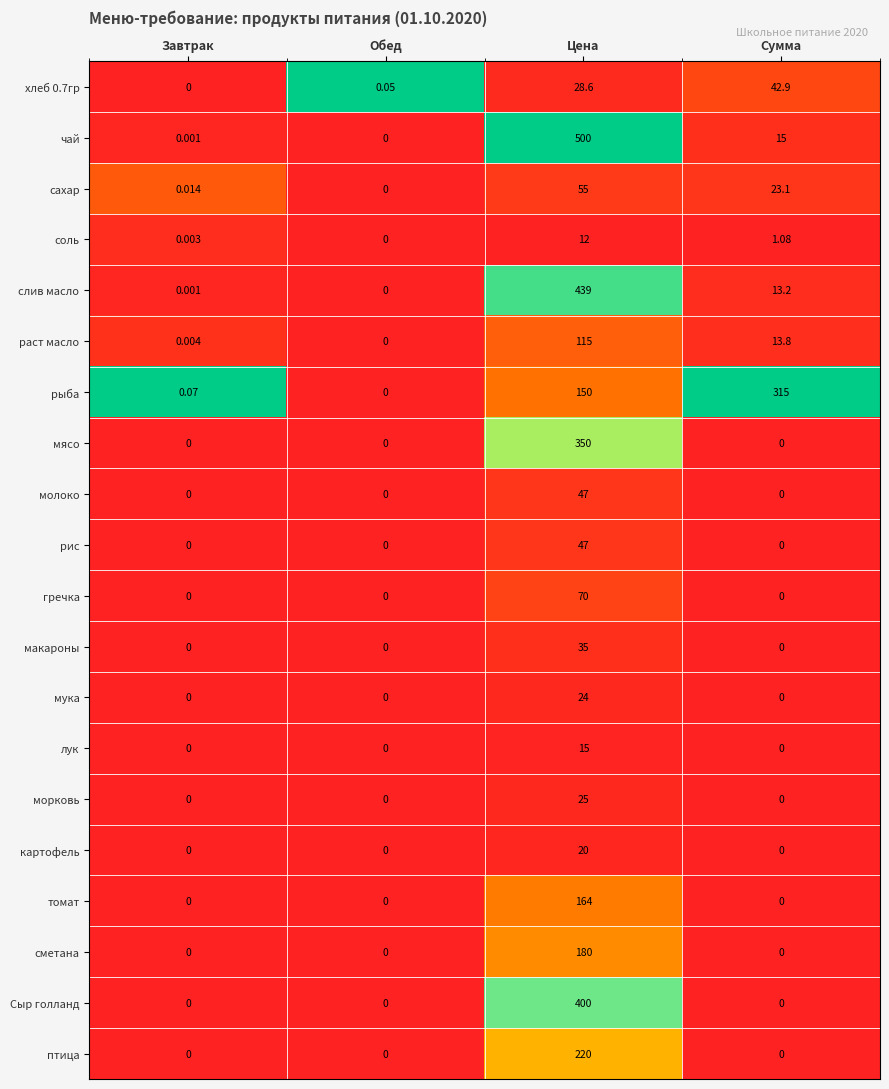

Where does the чай series first go above 15?

Цена